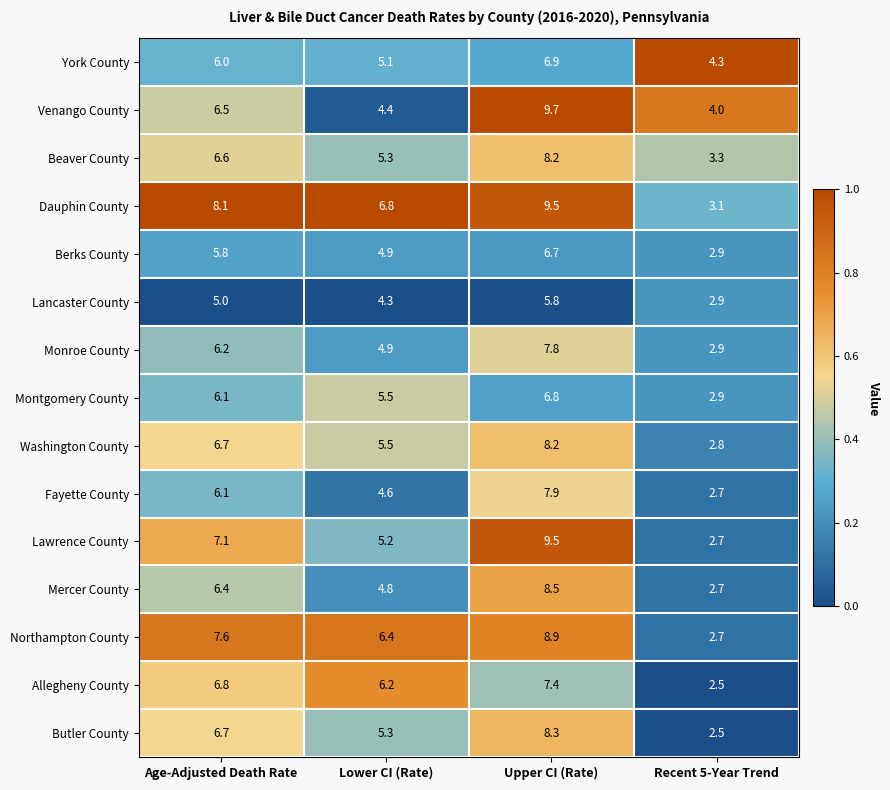

What is the maximum value for Berks County?

6.7